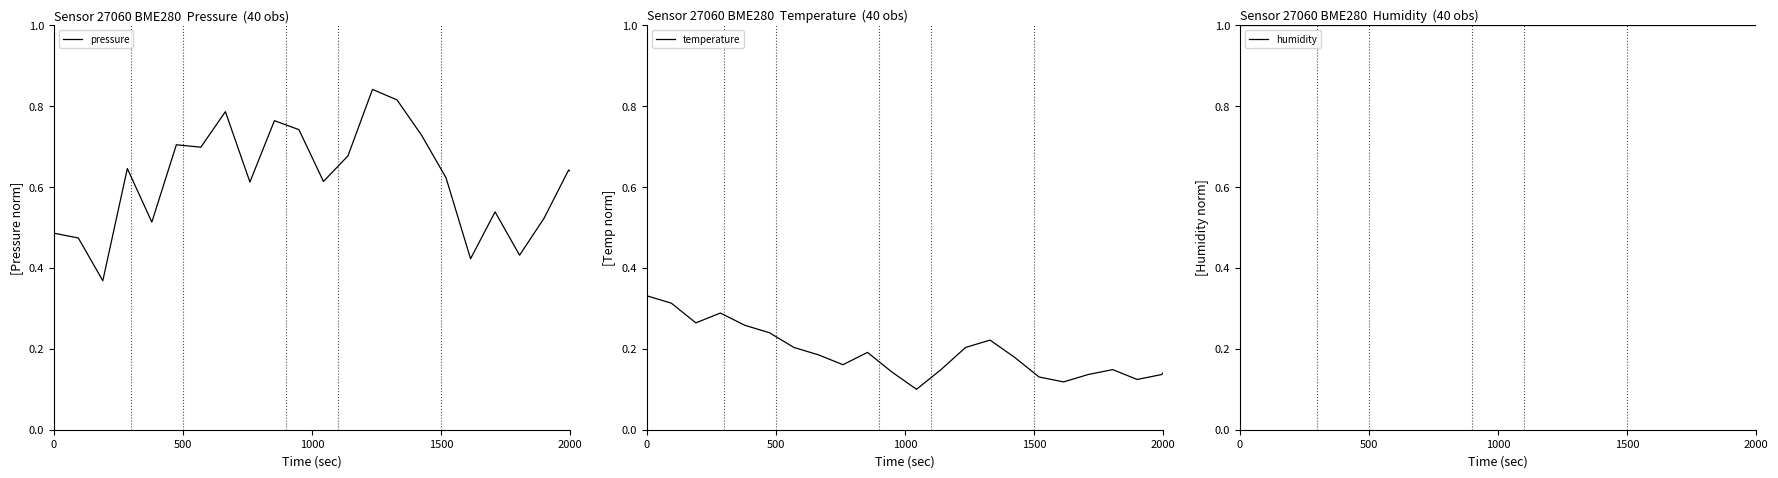

What is the difference between the highest and lowest values at 2000?

0.7